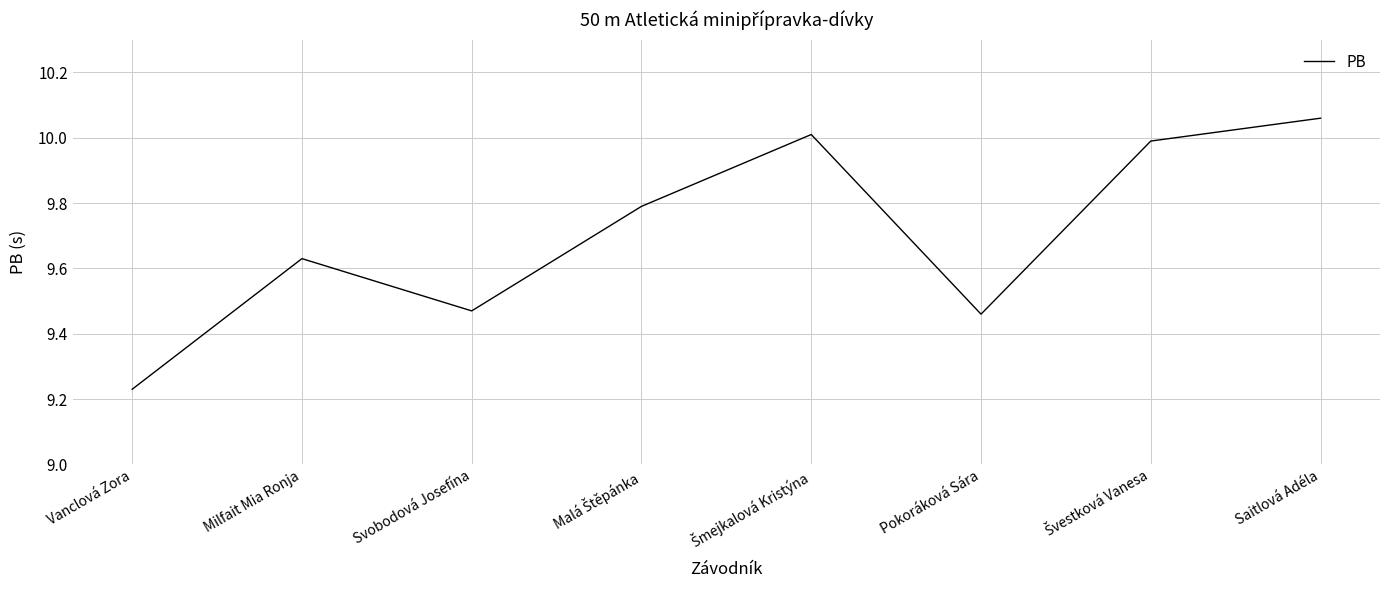

Approximately how many times larger is the value at Svobodová Josefína compared to Milfait Mia Ronja?

1.0